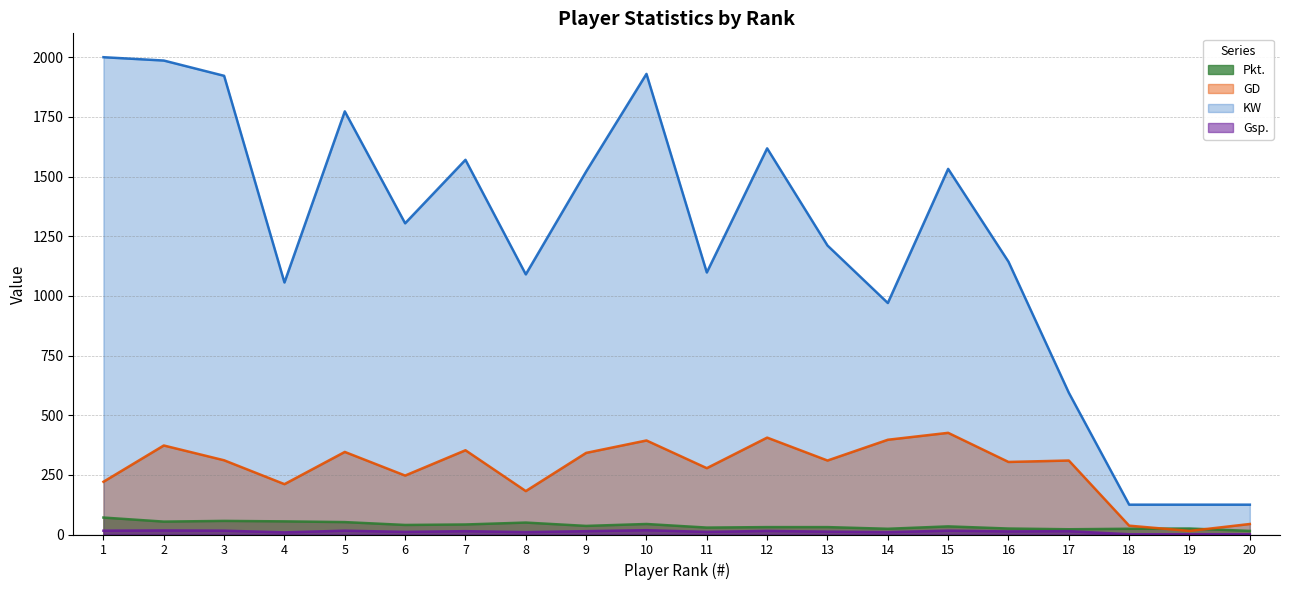

What is the difference between the highest and lowest values at 19?

124